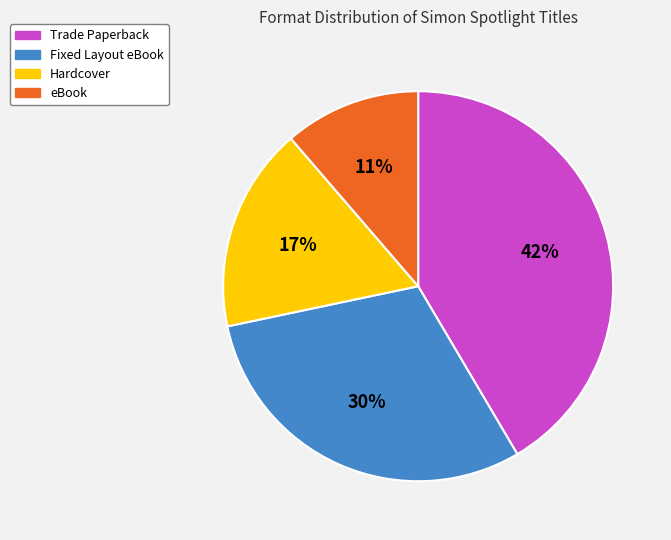

Is there any slice that represents more than half of the pie?

No